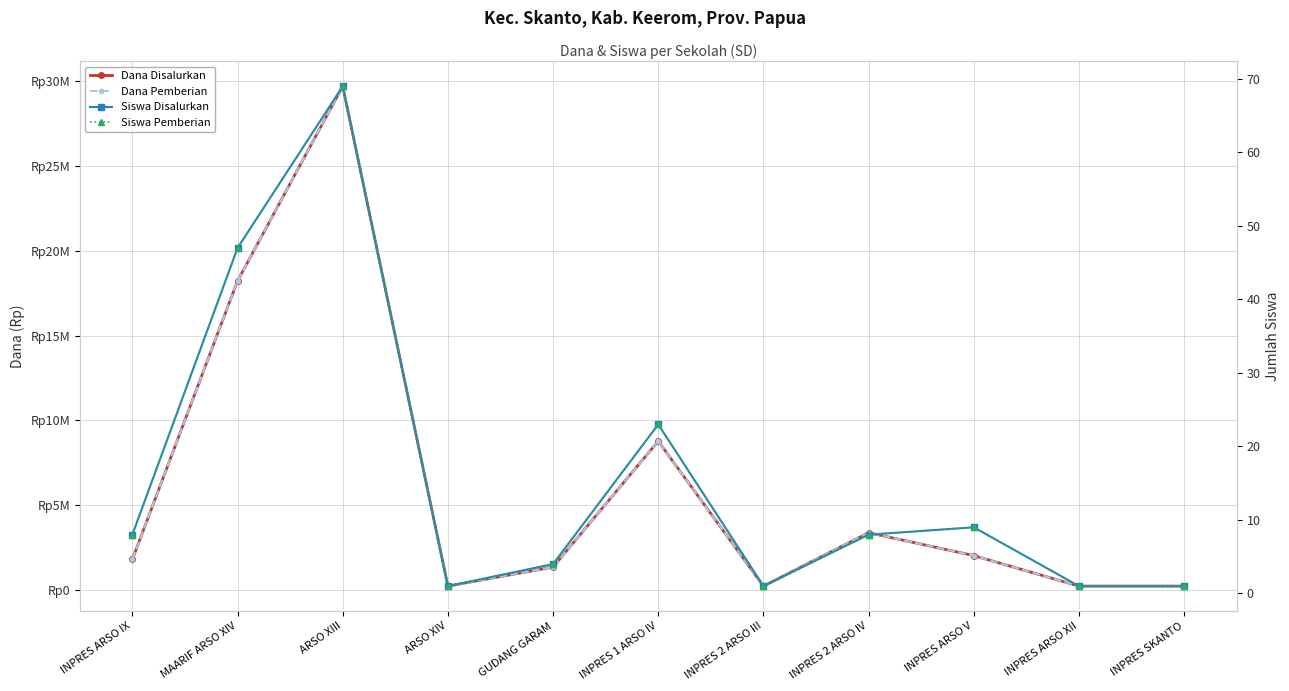

Which category has the highest value in the Dana Disalurkan series?

ARSO XIII